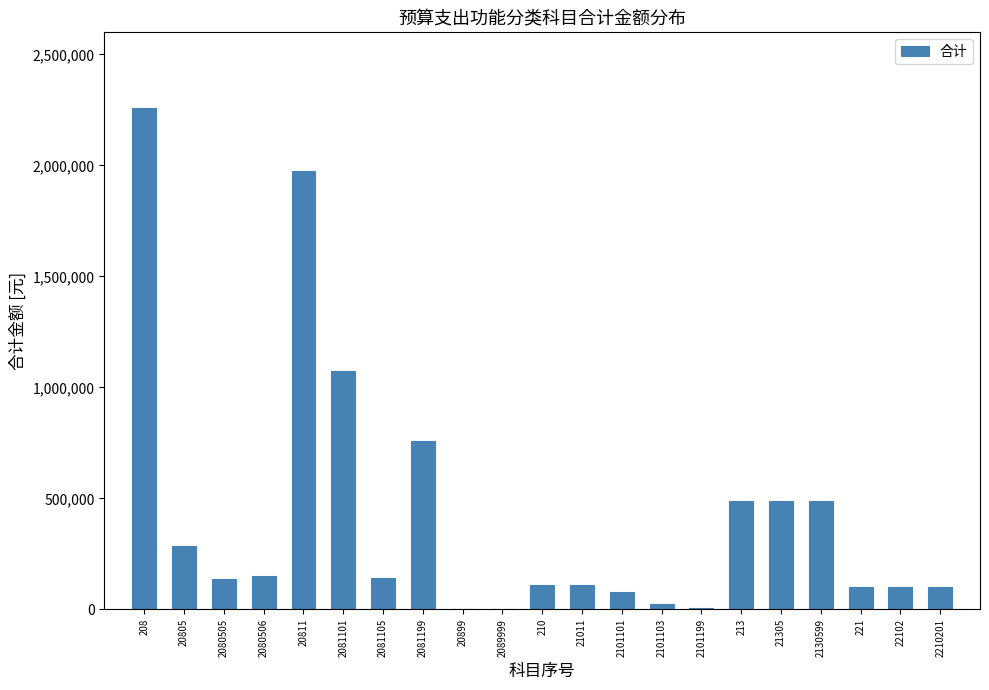

What is the sum of all values?

8879301.3